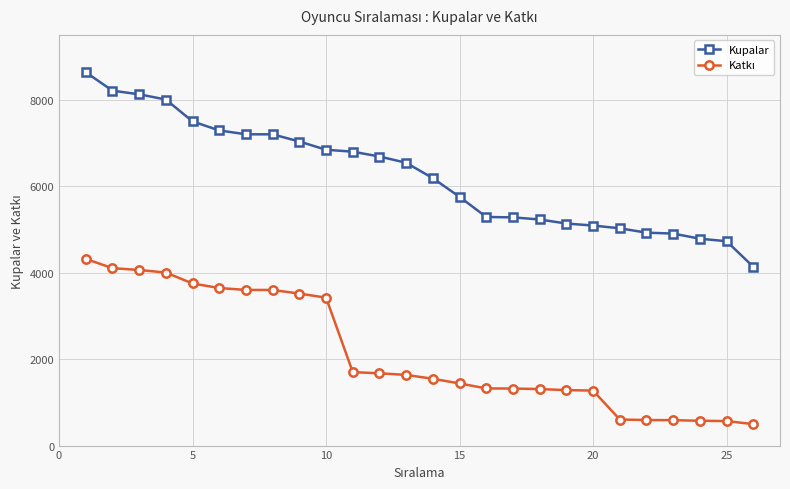

Does the chart display data point markers on the line(s)?

Yes